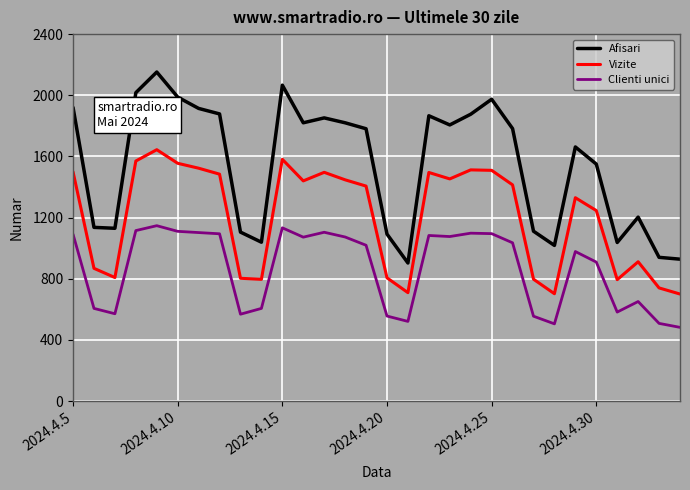

True or false: Vizite and Afisari cross at least once.

False